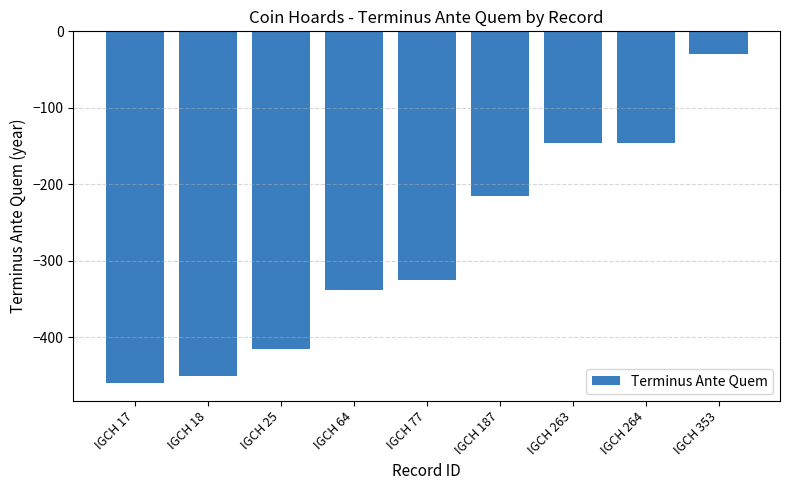

Is it true that the value at IGCH 77 is -159?

False